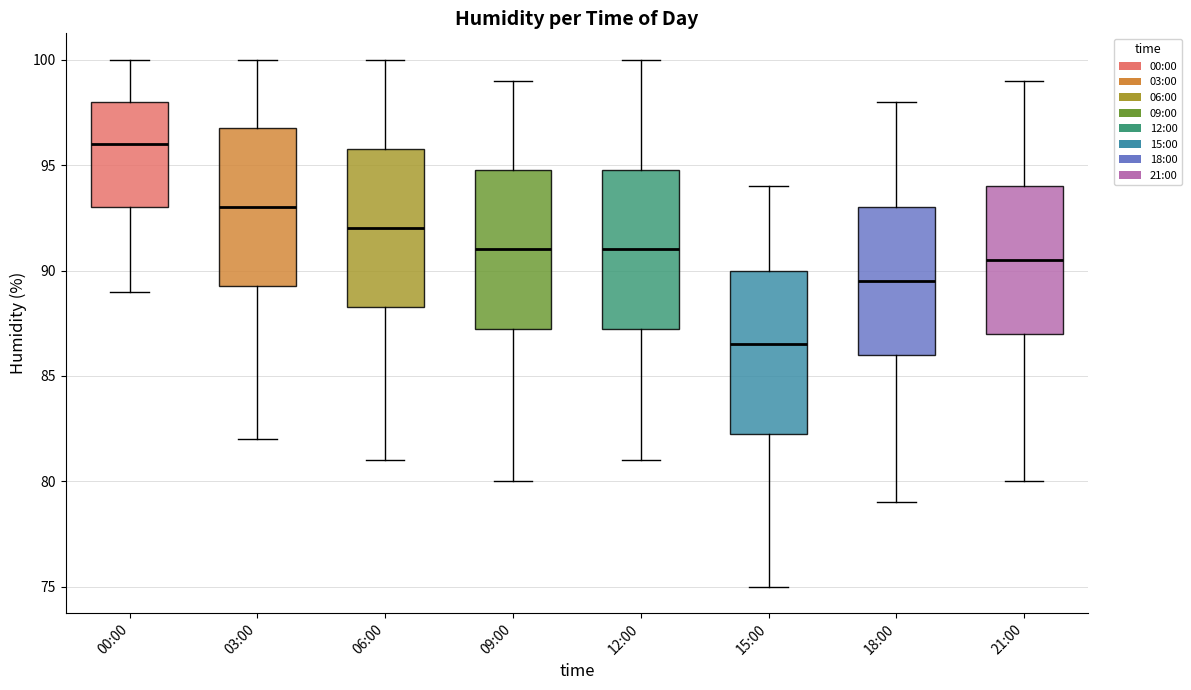

Reading left to right, transcribe this box plot: for each box, give where its median line is, the range the box spans, and where its two whiskers end, as read against the y-axis. The values are not printed on the chart, so give them approximately, as read against the axis.

00:00: median 96.0, box 93.0 to 98.0, whiskers 89.0 to 100.0
03:00: median 93.0, box 89.5 to 97.0, whiskers 82.0 to 100.0
06:00: median 92.0, box 88.5 to 96.0, whiskers 81.0 to 100.0
09:00: median 91.0, box 87.5 to 95.0, whiskers 80.0 to 99.0
12:00: median 91.0, box 87.5 to 95.0, whiskers 81.0 to 100.0
15:00: median 86.5, box 82.5 to 90.0, whiskers 75.0 to 94.0
18:00: median 89.5, box 86.0 to 93.0, whiskers 79.0 to 98.0
21:00: median 90.5, box 87.0 to 94.0, whiskers 80.0 to 99.0